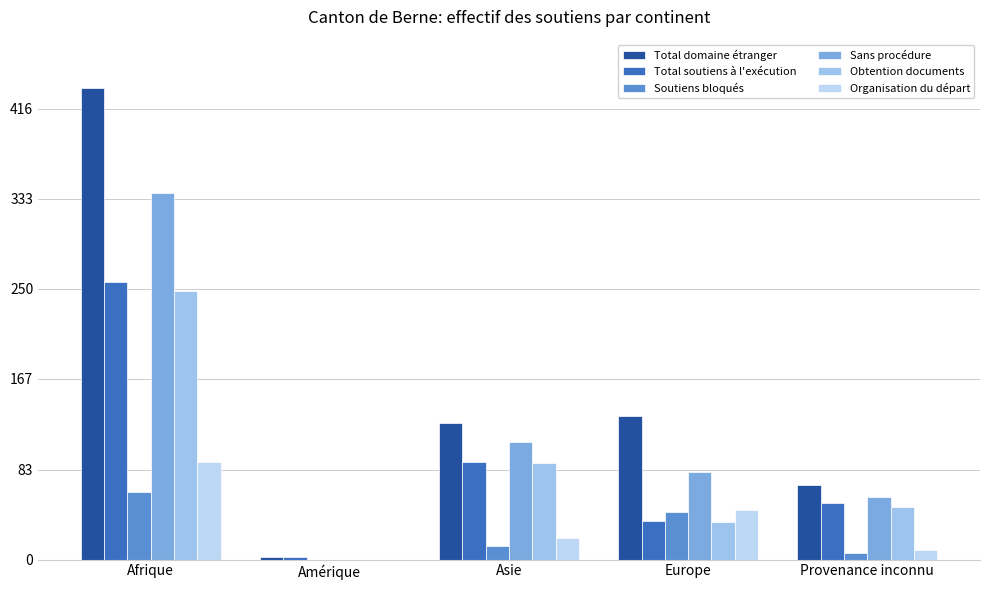

List the labels in order of Soutiens bloqués value, smallest first.

Amérique, Provenance inconnu, Asie, Europe, Afrique